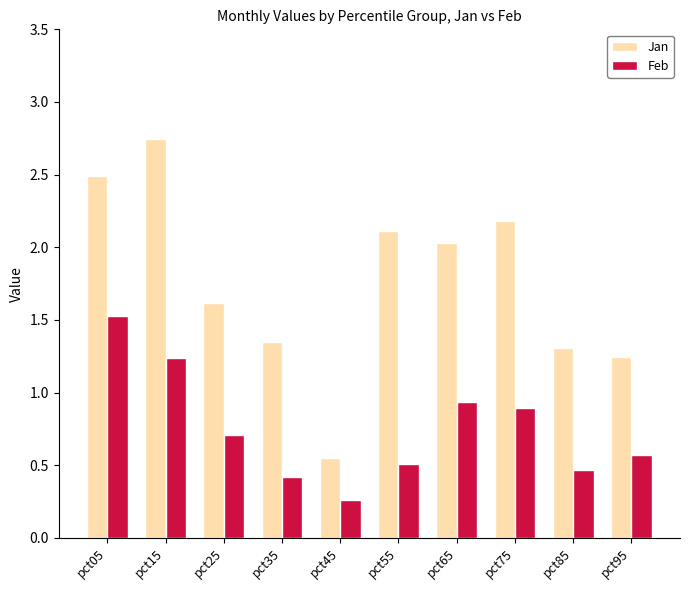

True or false: Jan has a value of 1.6 at pct25.

True